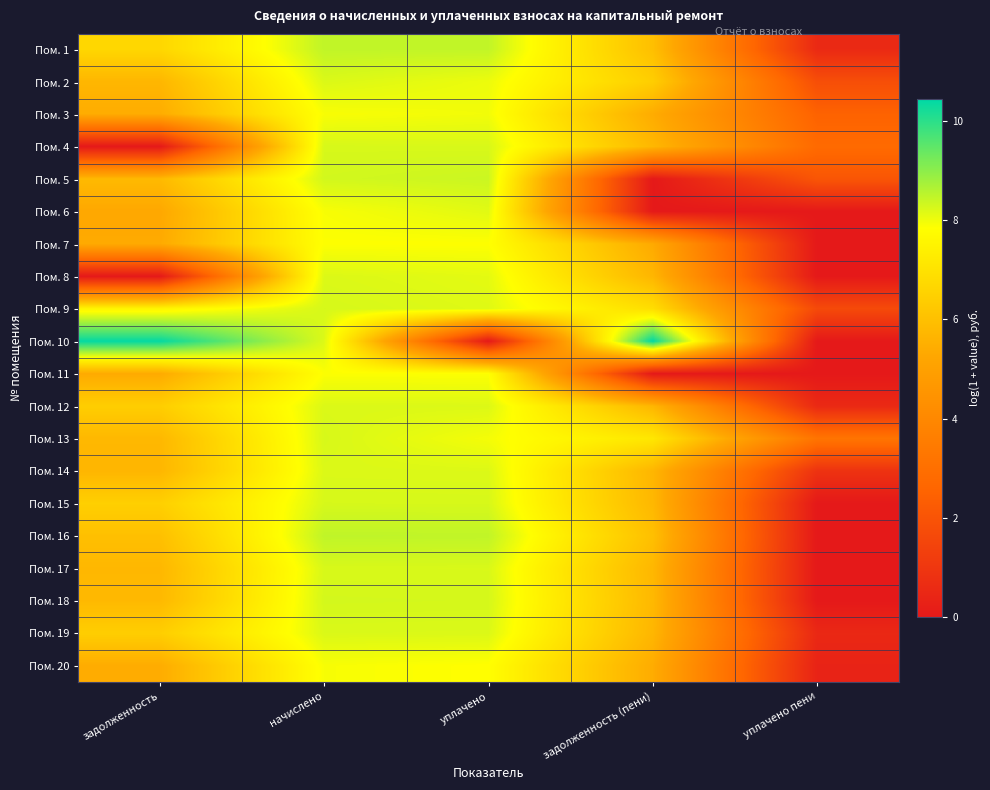

Count the number of categories in the chart.

5